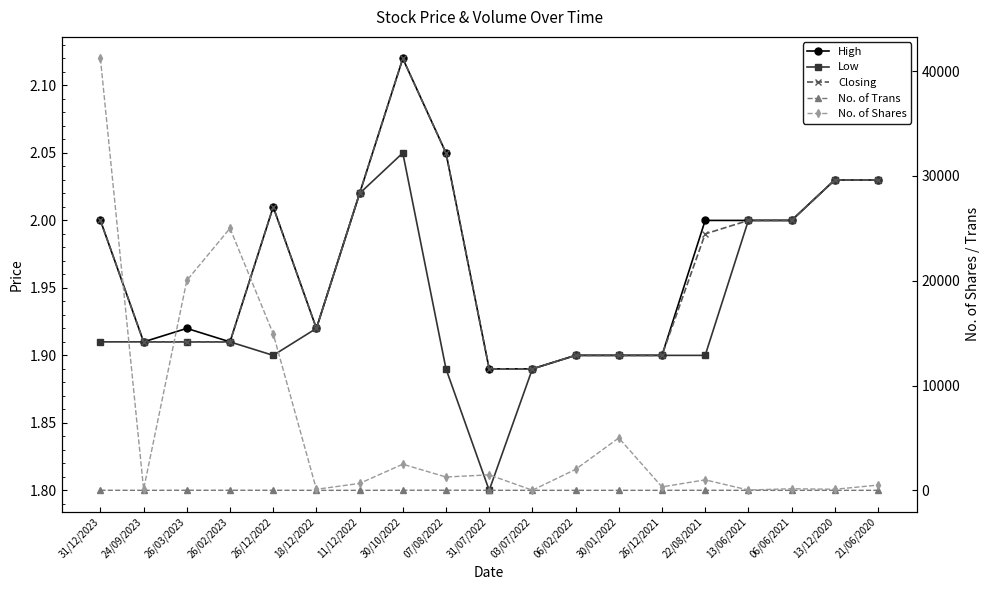

At which label does No. of Trans reach its peak?

07/08/2022